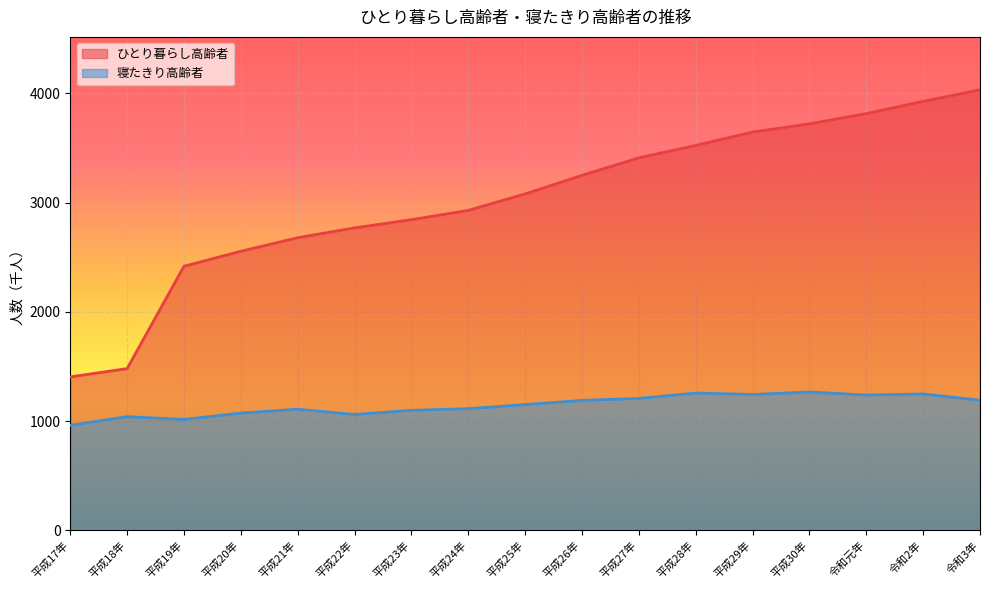

What is the value of the ひとり暮らし高齢者 point at the 17th from the left?

4033